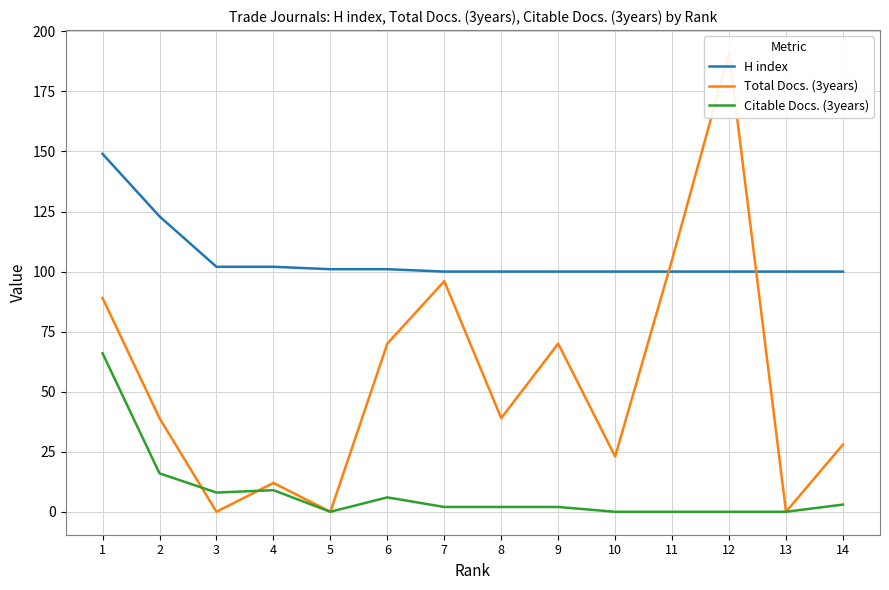

What is the average value of the Total Docs. (3years) series?

54